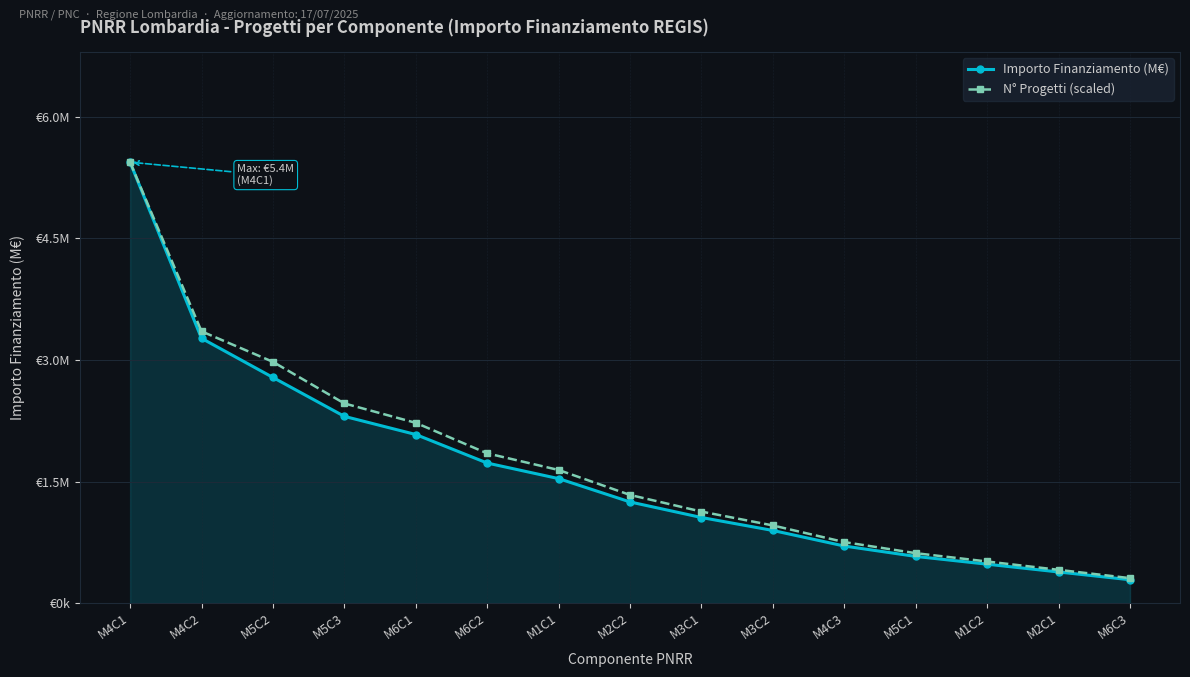

Where does the N° Progetti (scaled) series first go above 1?

M4C1